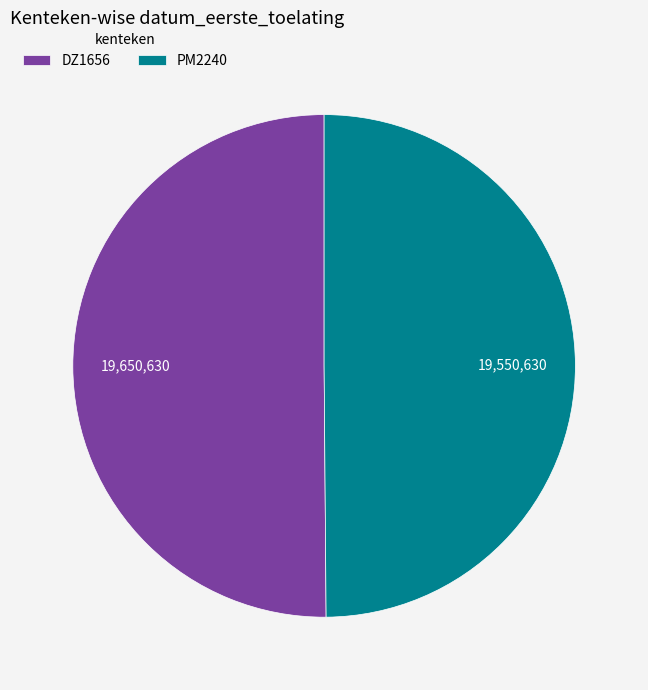

True or false: PM2240 accounts for 50% of the total.

True